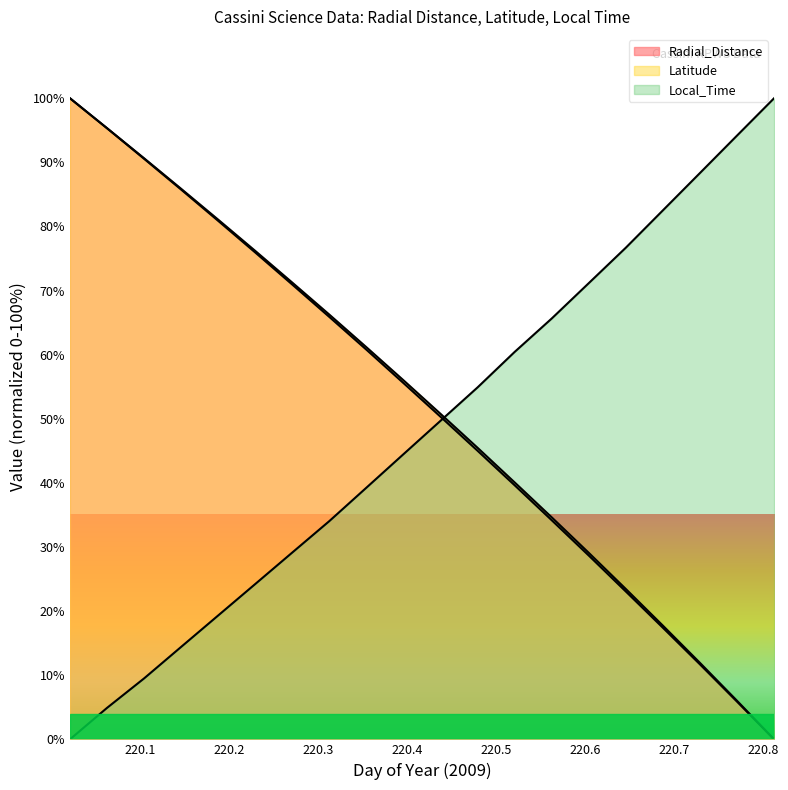

The Latitude series shows 6.0 at 220.7708. True or false?

True